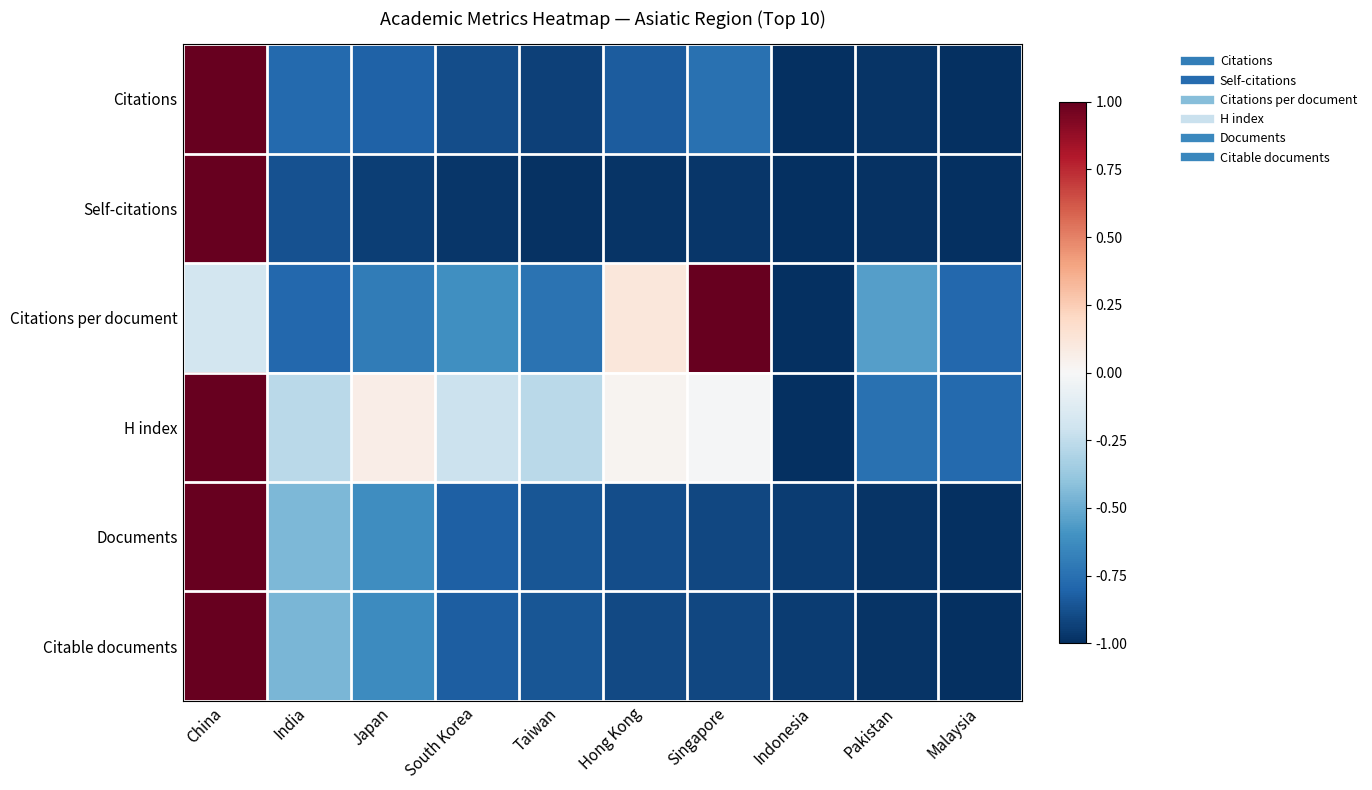

Which label corresponds to the largest value in the chart?

China